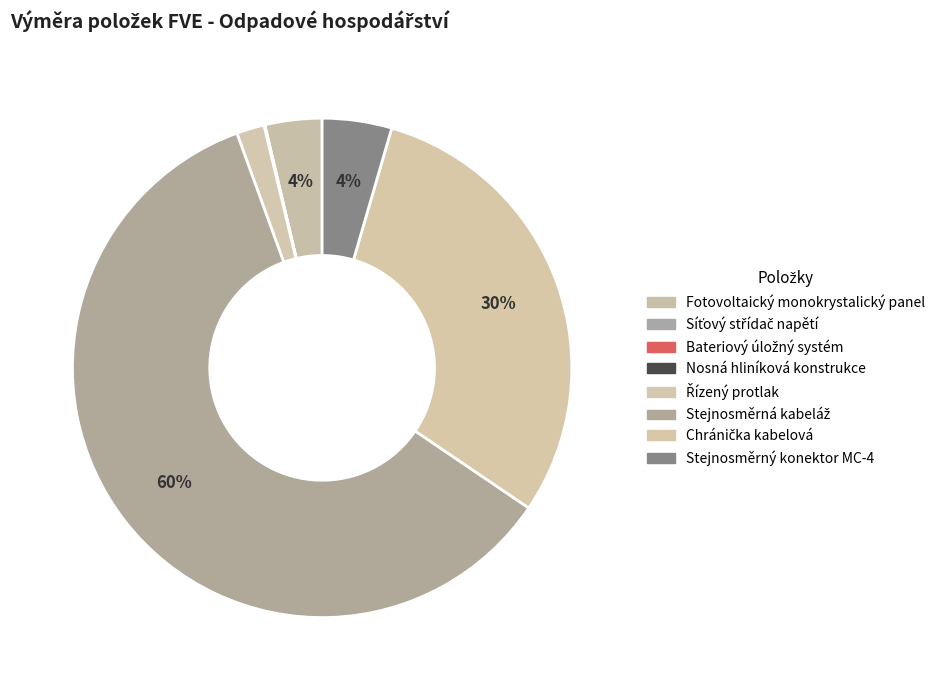

Which slice is the largest?

Stejnosměrná kabeláž